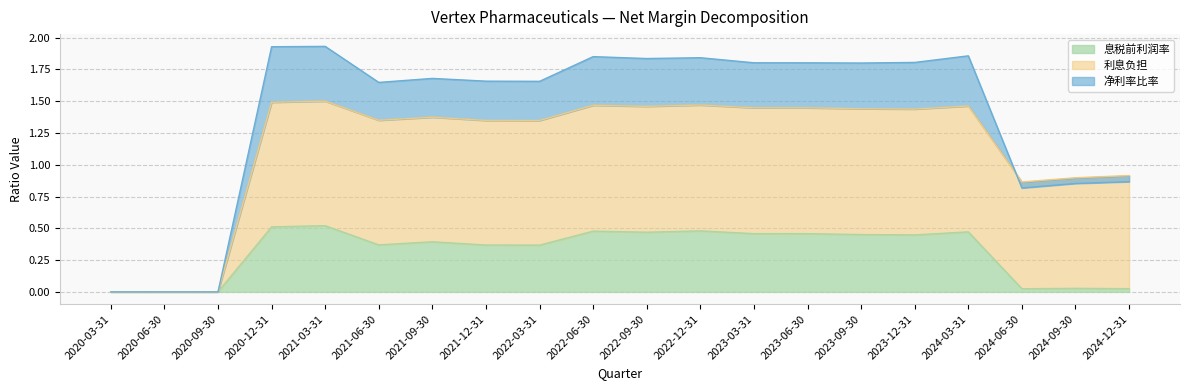

At 2024-09-30, list the series in order from largest to smallest.

利息负担, 息税前利润率, 净利率比率